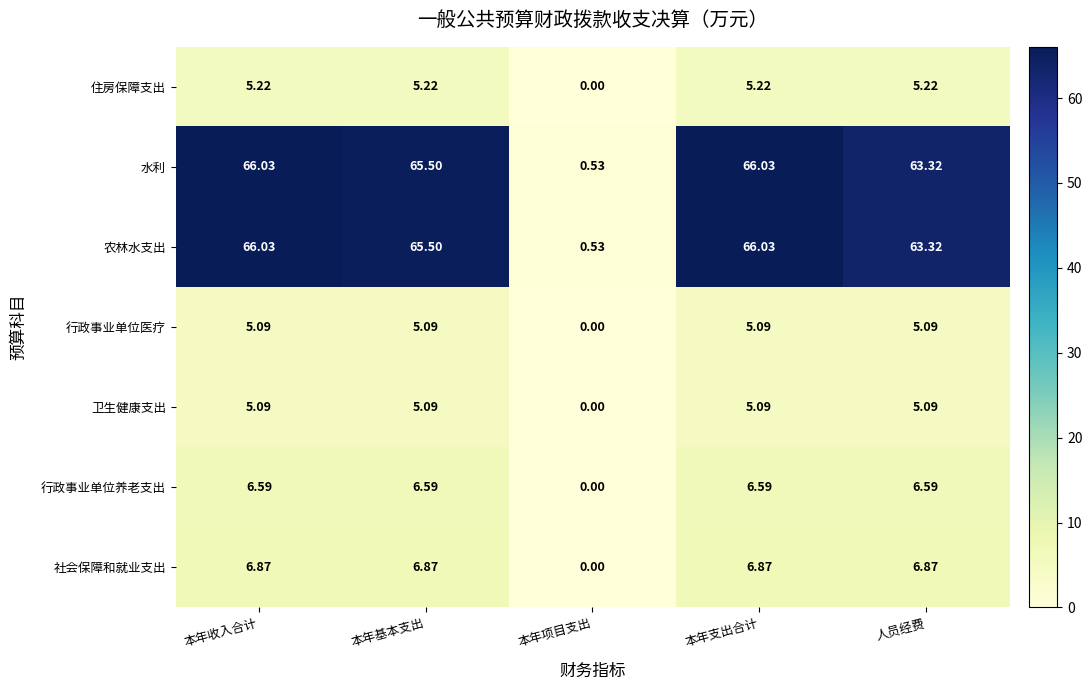

Is the value of 农林水支出 at 本年基本支出 greater than the value of 卫生健康支出 at 本年支出合计?

Yes